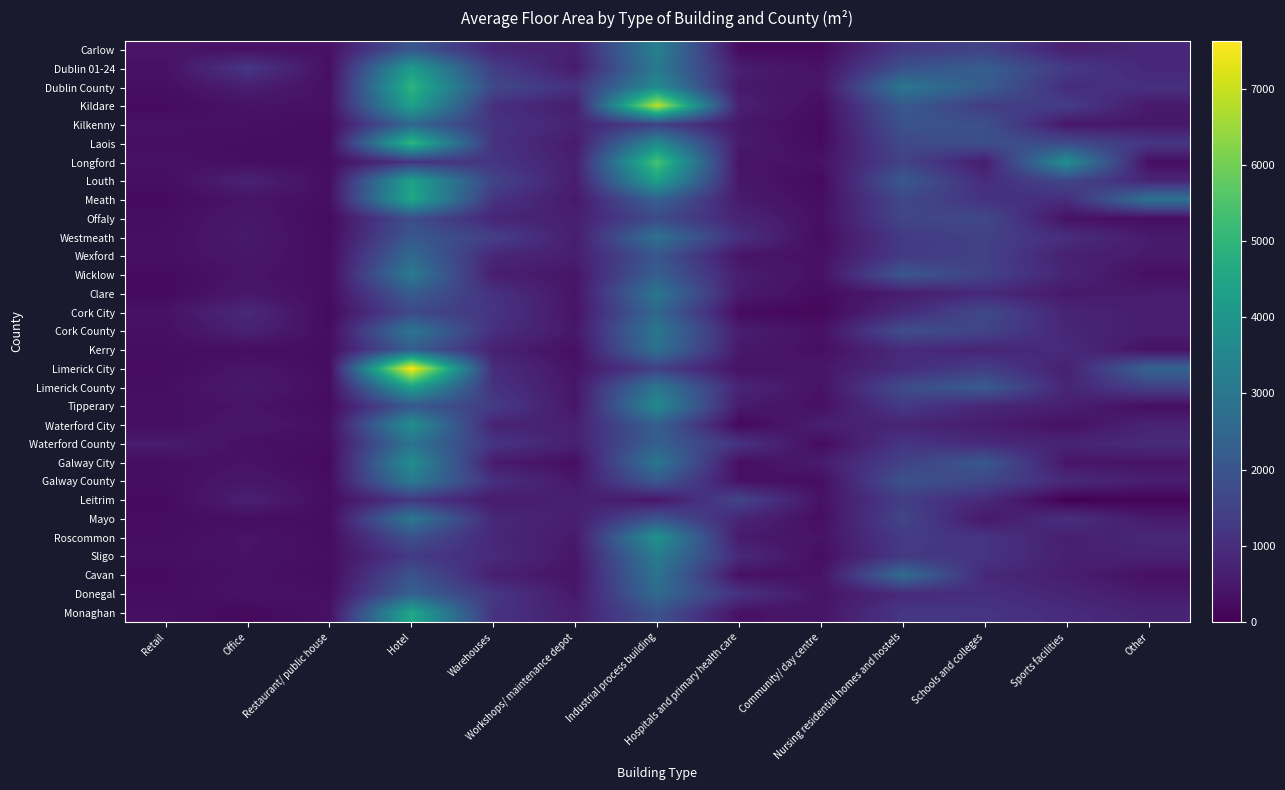

List the series in order of their peak value, highest first.

Limerick City, Kildare, Longford, Laois, Dublin County, Monaghan, Meath, Louth, Limerick County, Dublin 01-24, Roscommon, Waterford City, Galway City, Tipperary, Carlow, Sligo, Galway County, Wicklow, Mayo, Cork County, Clare, Waterford County, Cavan, Westmeath, Kerry, Donegal, Wexford, Cork City, Kilkenny, Offaly, Leitrim